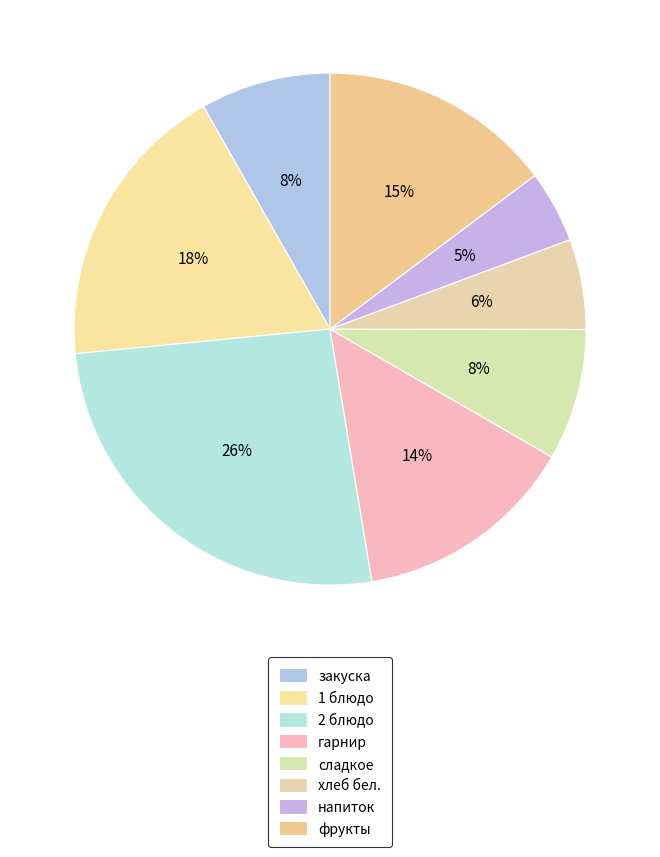

What is the largest slice in the pie chart?

2 блюдо